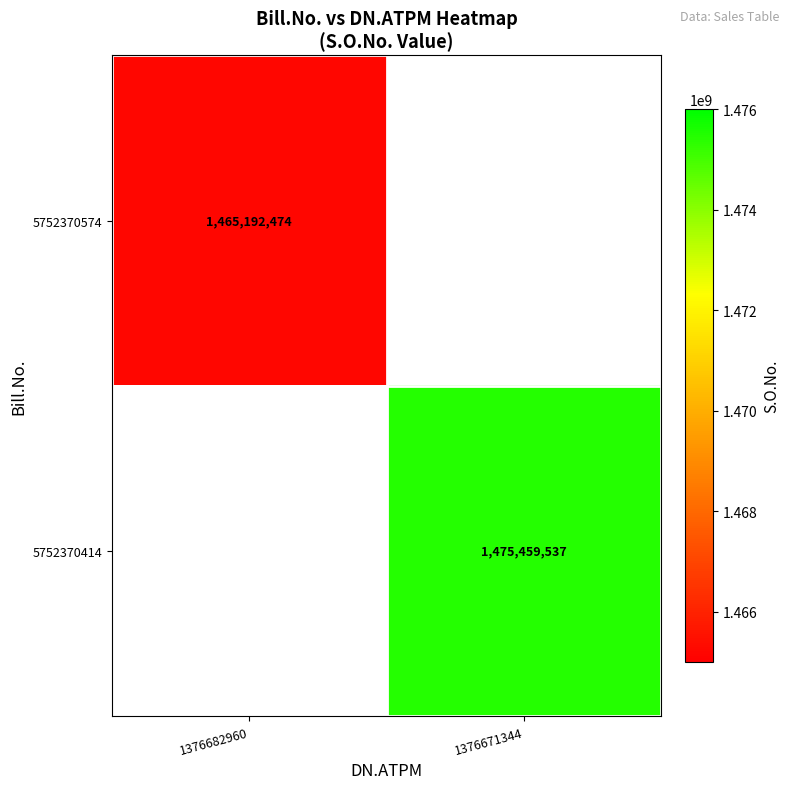

Is it true that 5752370414 equals 1475459537 at 1376671344?

True